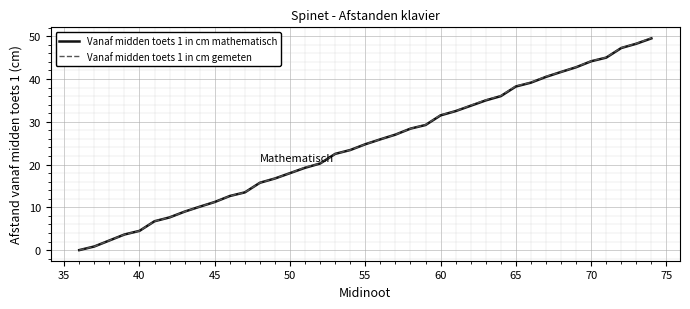

Which series has the largest range (max minus min)?

Vanaf midden toets 1 in cm gemeten